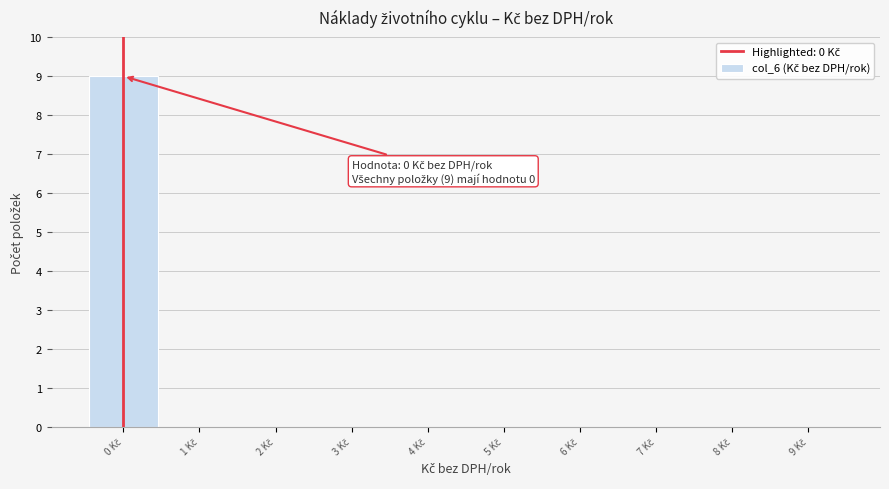

Over which range of the x-axis is the bar tallest?

-0.5 to 0.5